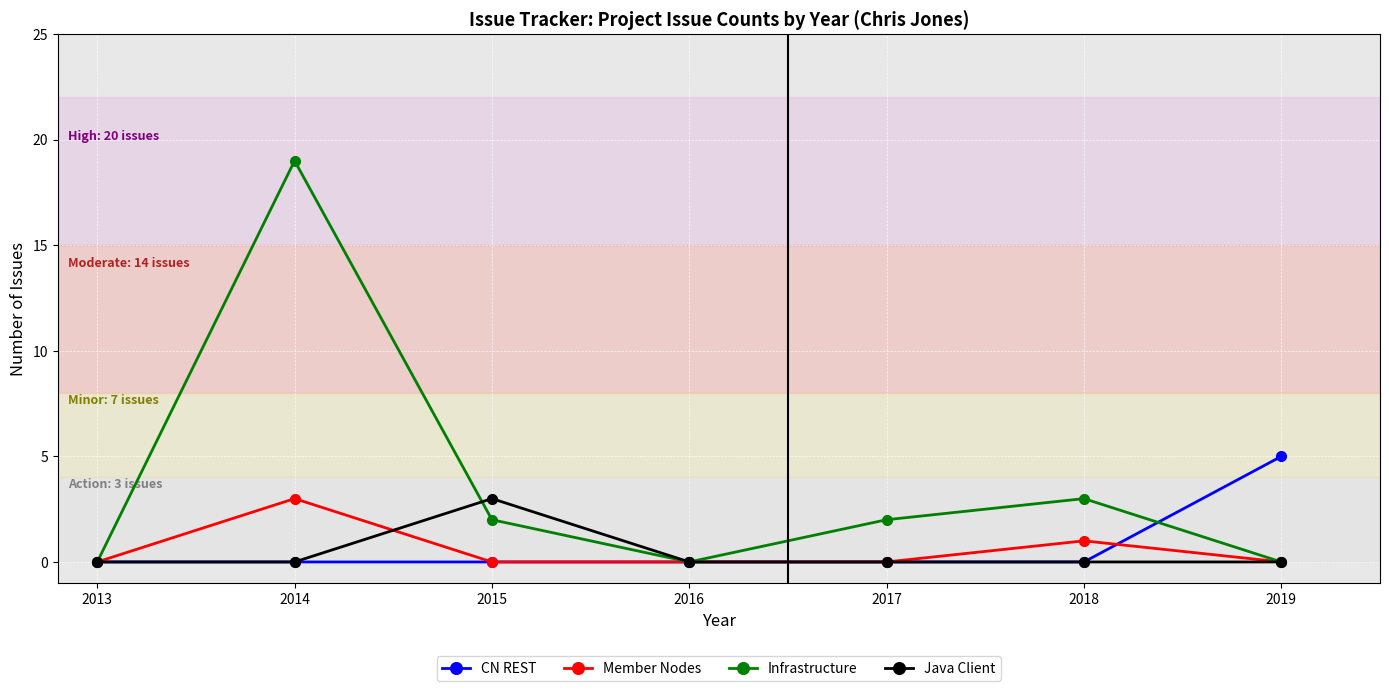

At which category is the sum across all series the highest?

2014